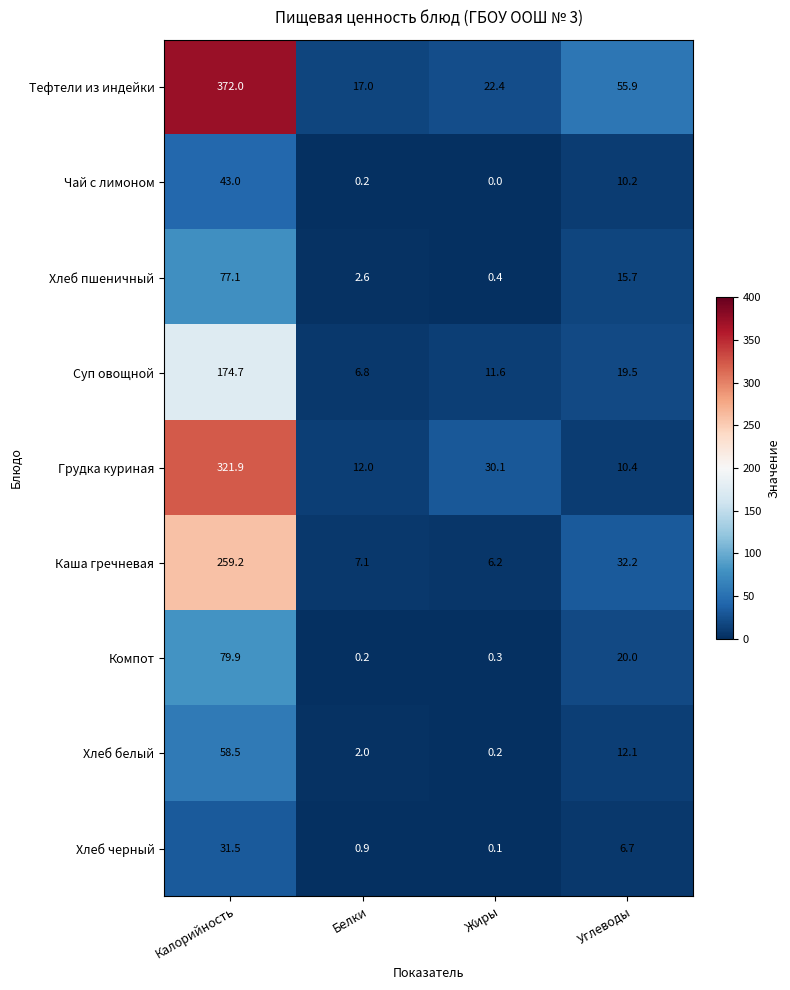

At which category is the sum across all series the highest?

Калорийность